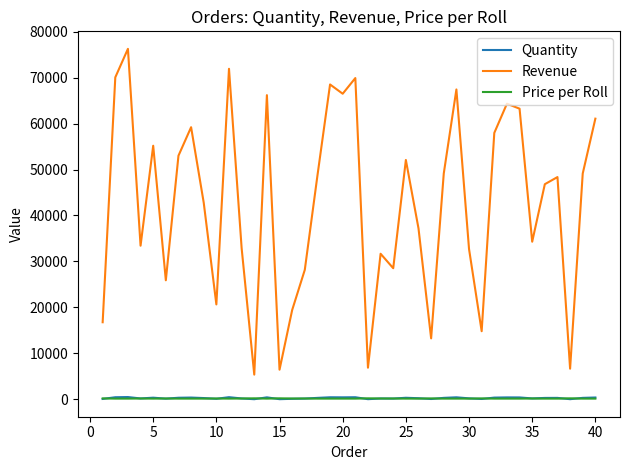

True or false: Price per Roll and Revenue intersect in this chart.

False